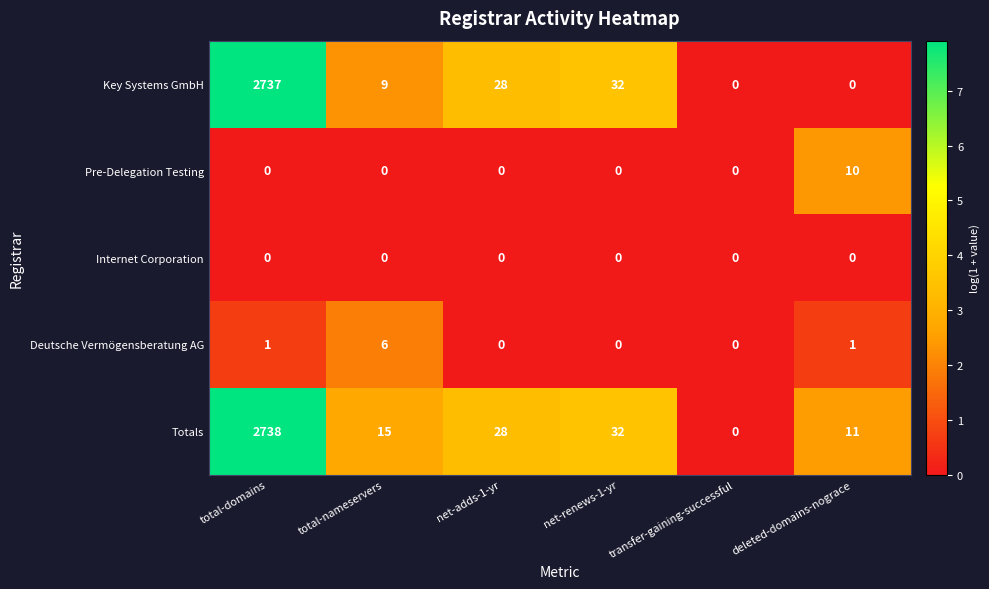

Which series has the largest range (max minus min)?

Totals